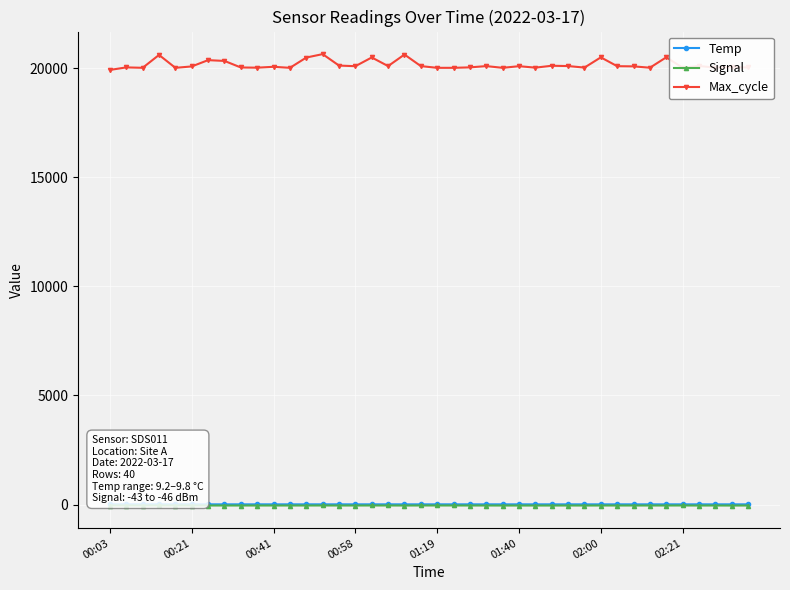

How many Signal values are between -44 and -43?

32